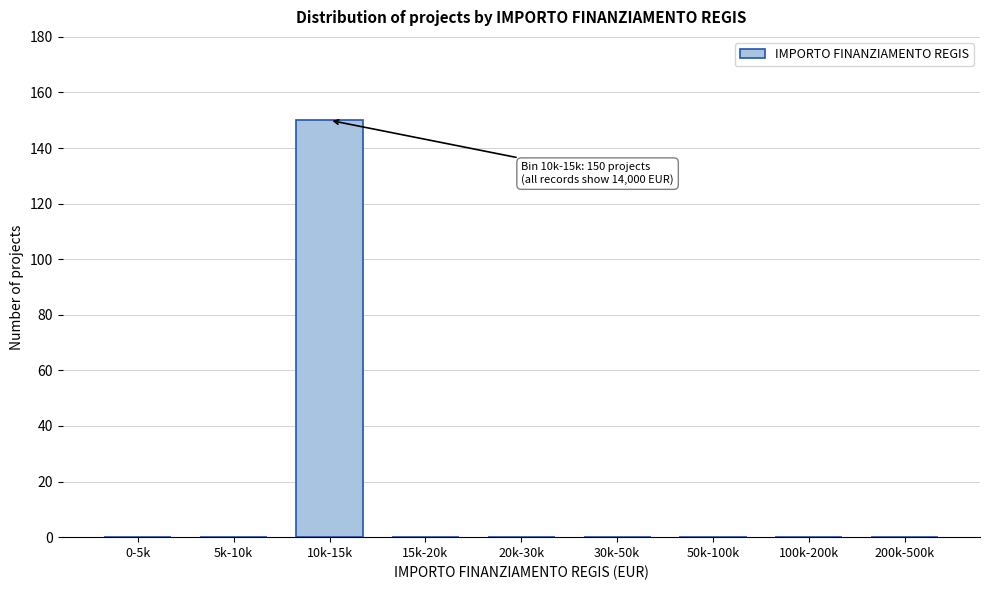

Reading right to left, what are all the values shown in this chart?

200k-500k=0	100k-200k=0	50k-100k=0	30k-50k=0	20k-30k=0	15k-20k=0	10k-15k=150	5k-10k=0	0-5k=0